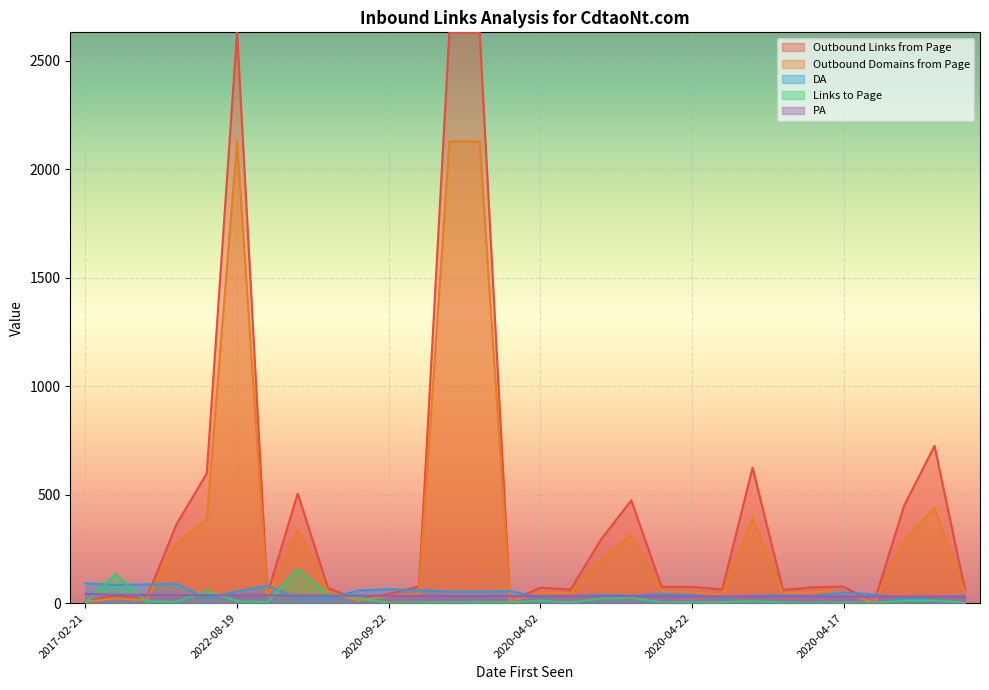

True or false: Links to Page has more than 0 points higher than both neighbors.

True